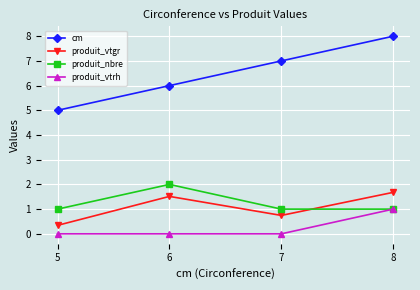

Which series has the largest range (max minus min)?

cm